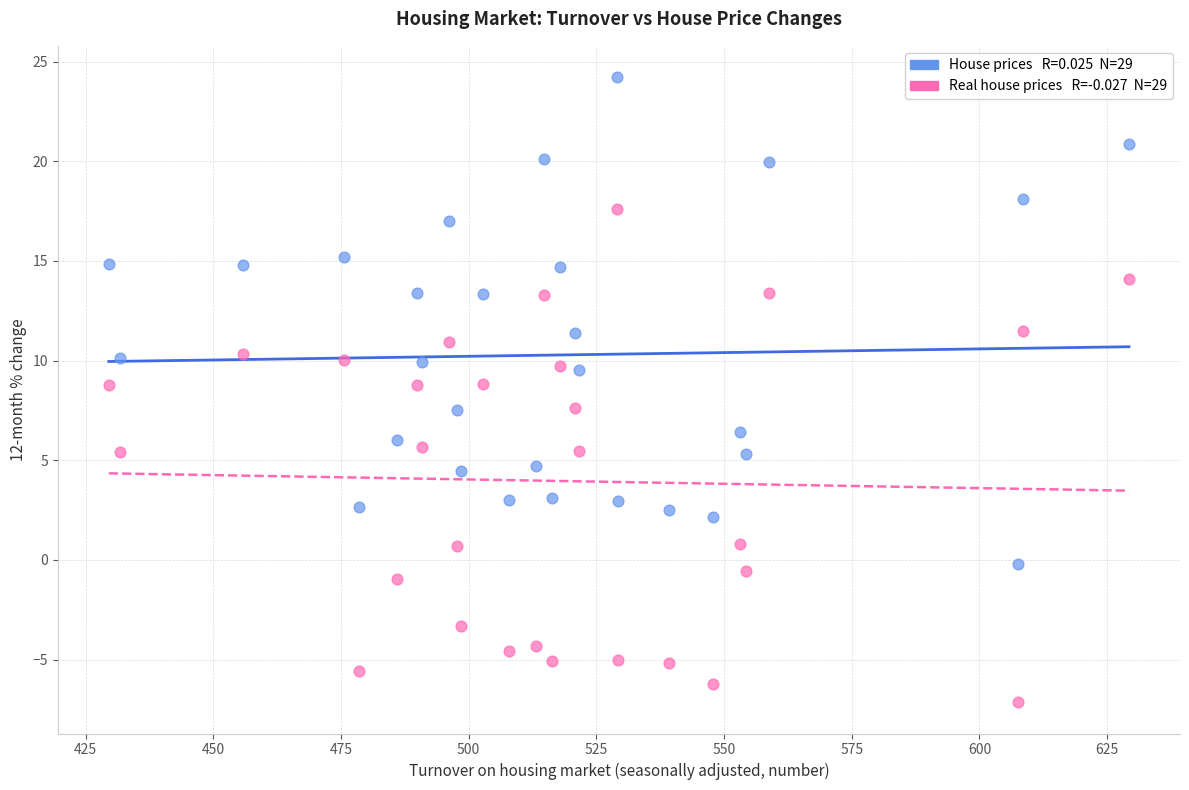

Across all data points, what is the range of Y values (max minus min)?

31.4